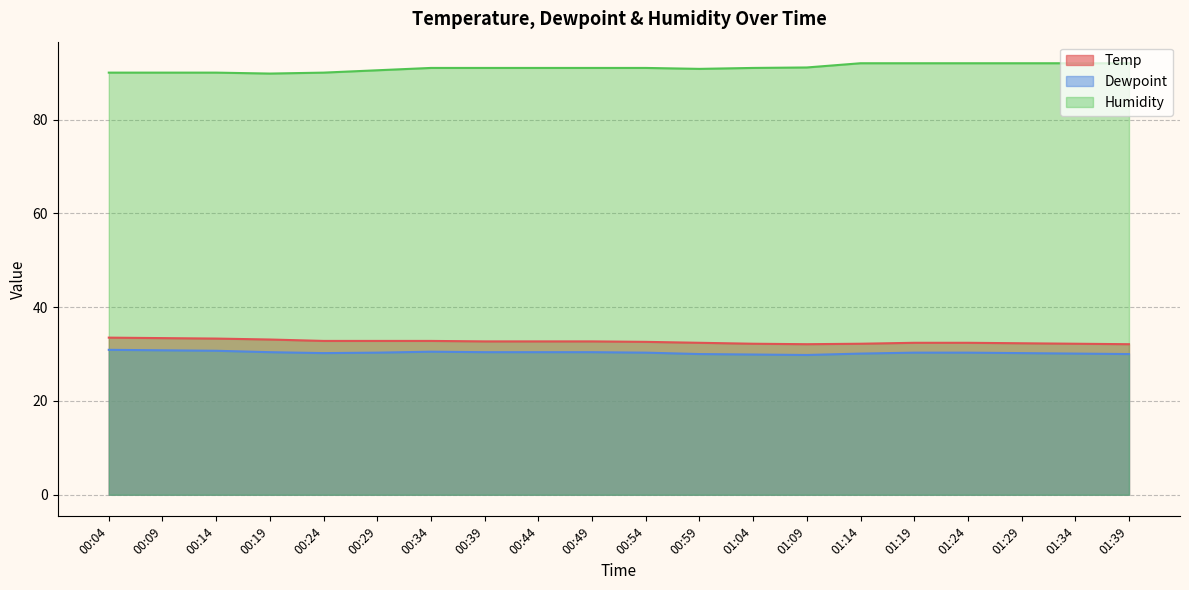

List the labels in order of Temp value, largest first.

00:04, 00:09, 00:14, 00:19, 00:24, 00:29, 00:34, 00:39, 00:44, 00:49, 00:54, 00:59, 01:19, 01:24, 01:29, 01:04, 01:14, 01:34, 01:09, 01:39